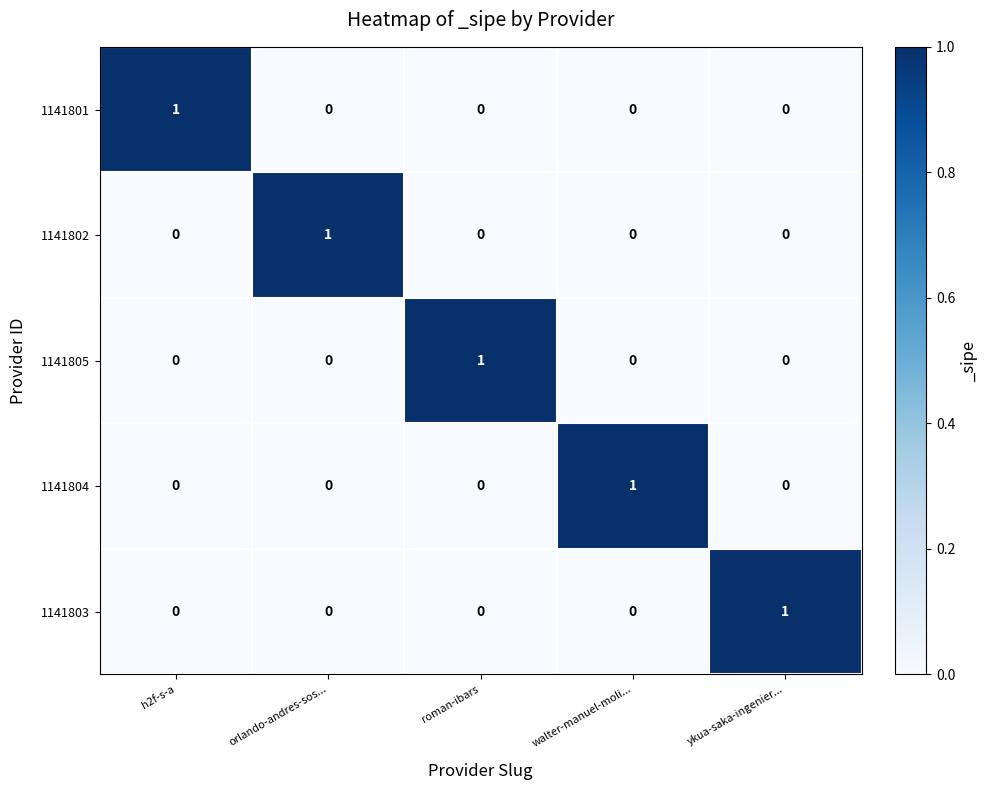

Is it true that 1141801 equals 0 at orlando-andres-sos...?

True